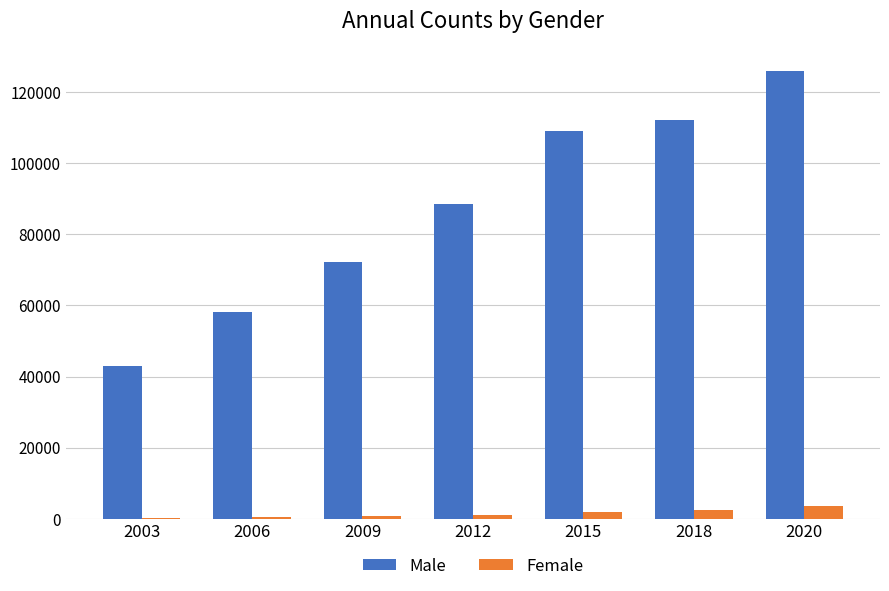

What is the sum of all Male values?

608748